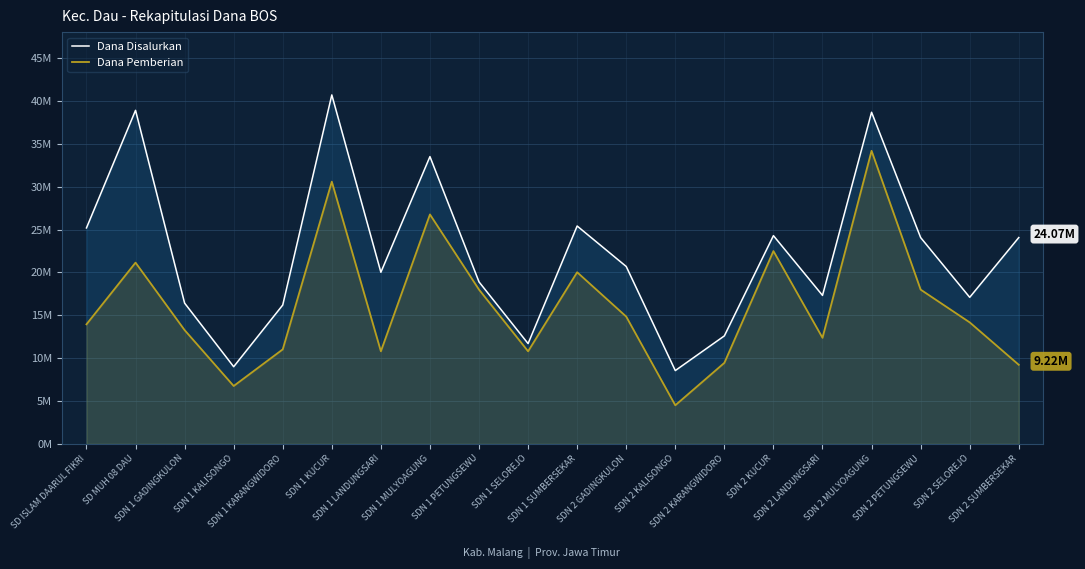

At which category does Dana Disalurkan reach its first local valley?

SDN 1 KALISONGO